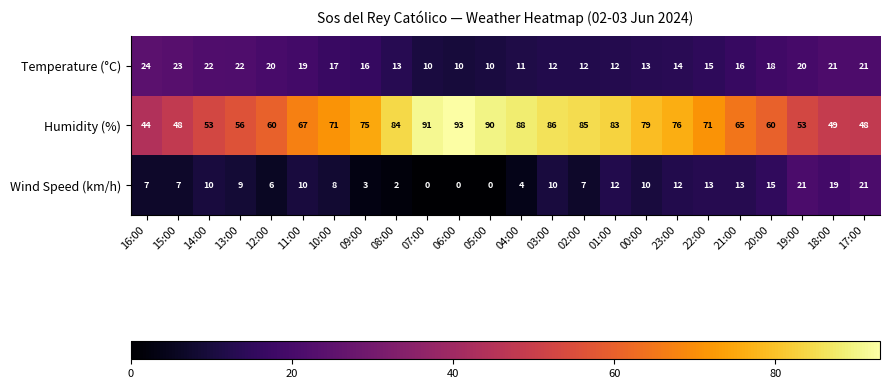

At which label is Temperature (°C) closest to 17?

10:00